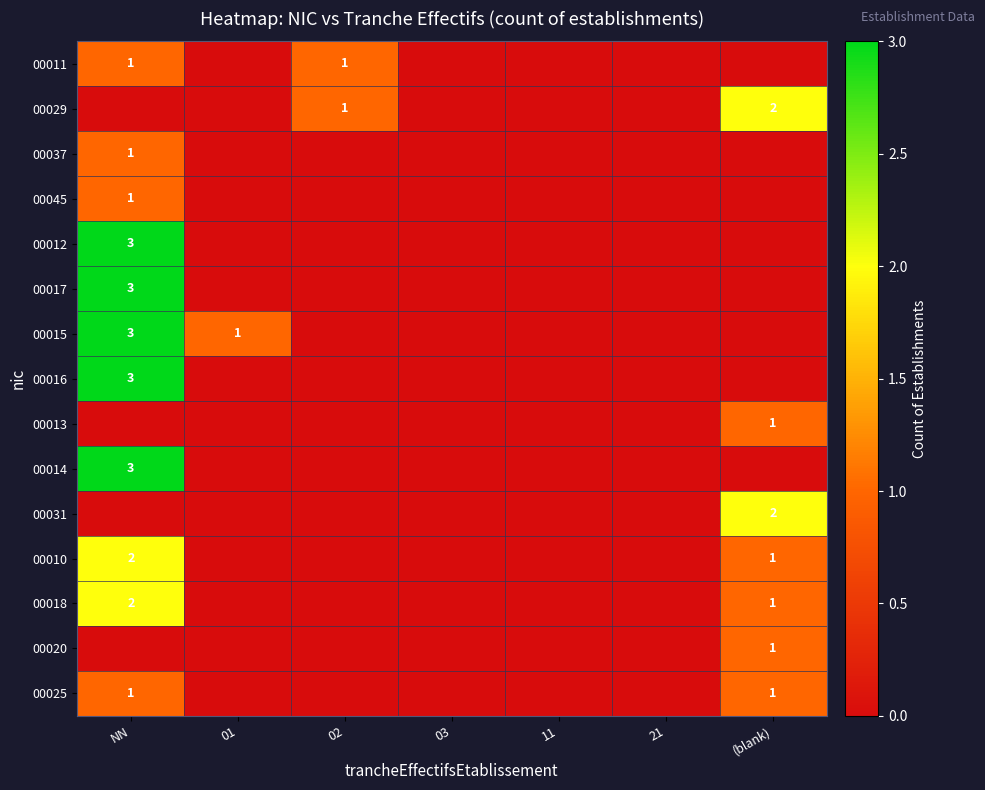

What is the difference between the 00010 values at (blank) and 21?

1